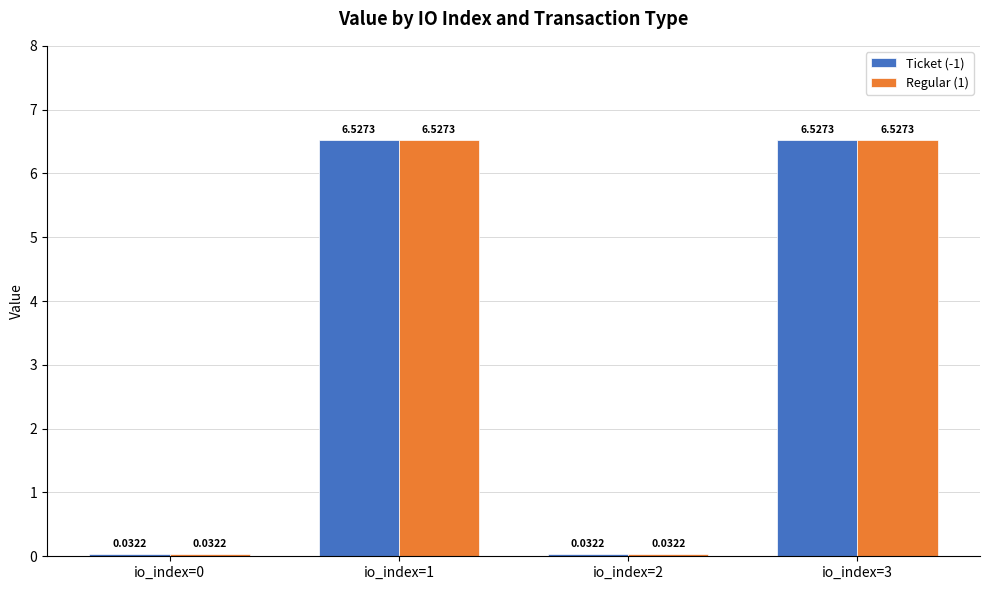

Is the value of Regular (1) at io_index=1 greater than the value of Ticket (-1) at io_index=0?

Yes